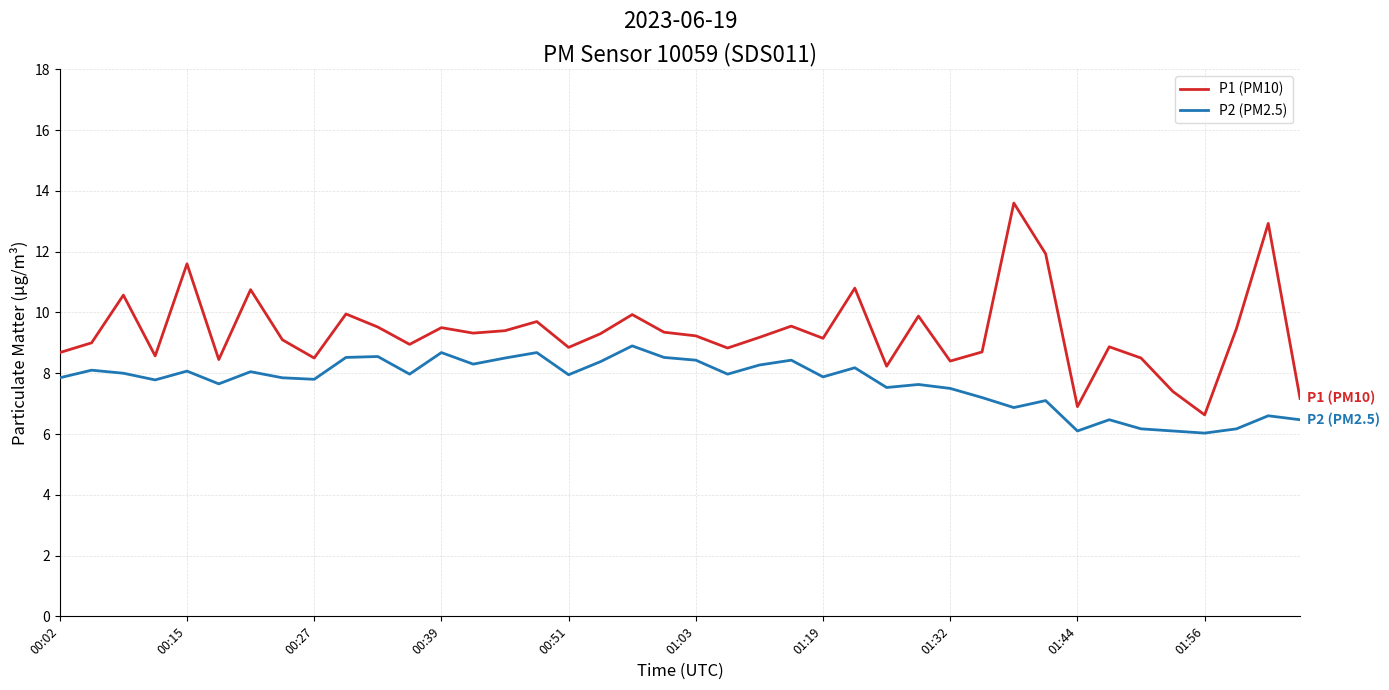

List the series in order of their peak value, lowest first.

P2 (PM2.5), P1 (PM10)